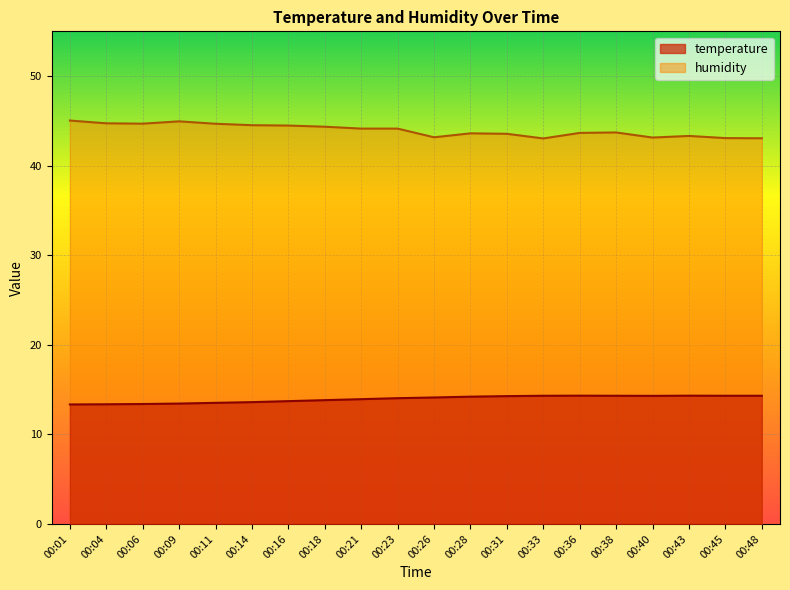

True or false: temperature and humidity intersect in this chart.

False